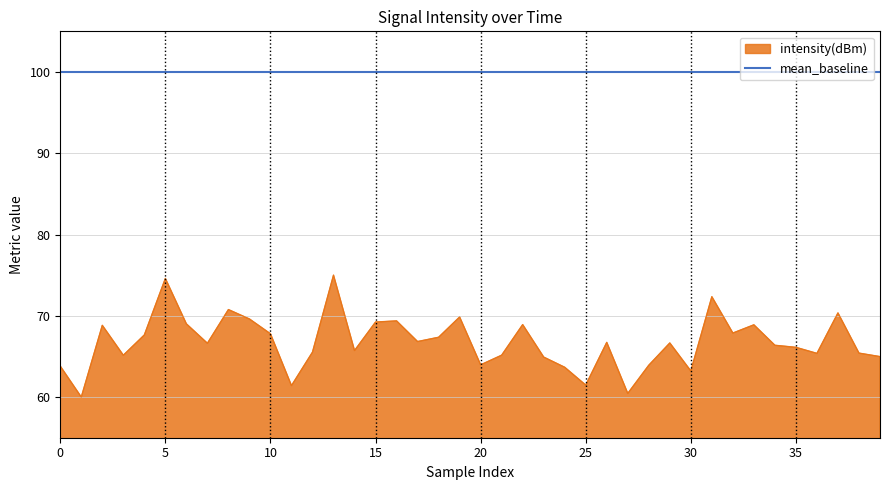

Rank the series by their average value, from highest to lowest.

mean_baseline, intensity(dBm)